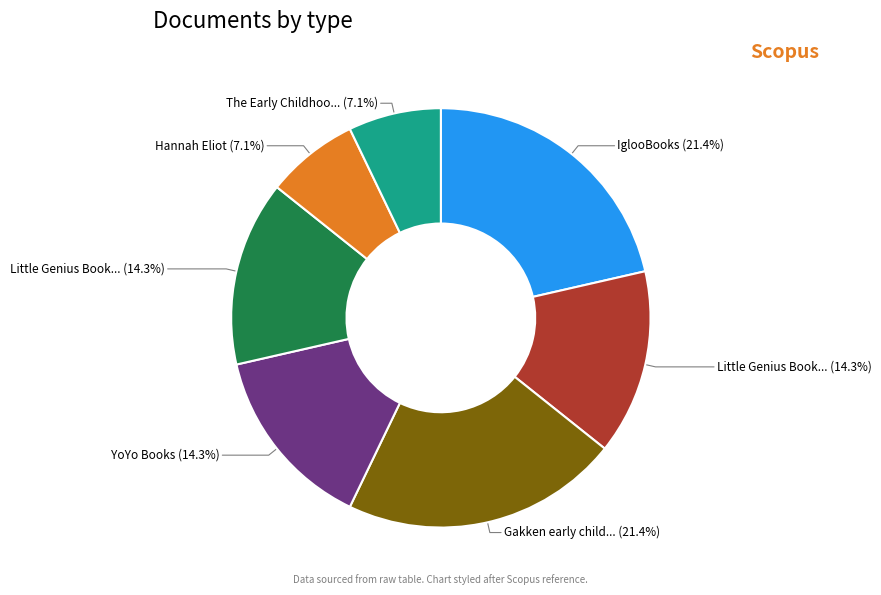

Is there any slice that represents more than half of the pie?

No